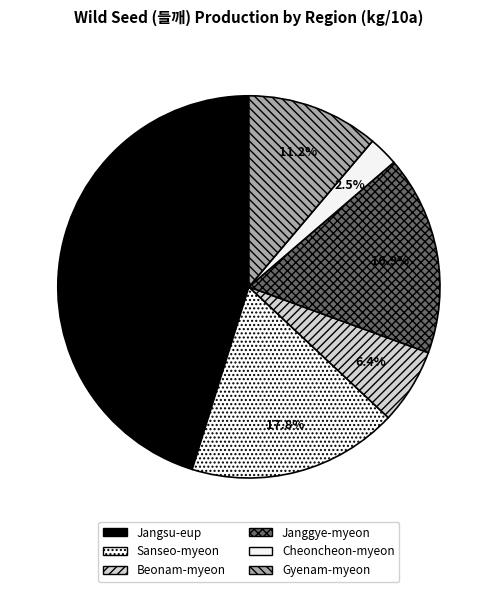

Rank the categories by value from lowest to highest.

Cheoncheon-myeon, Beonam-myeon, Gyenam-myeon, Janggye-myeon, Sanseo-myeon, Jangsu-eup